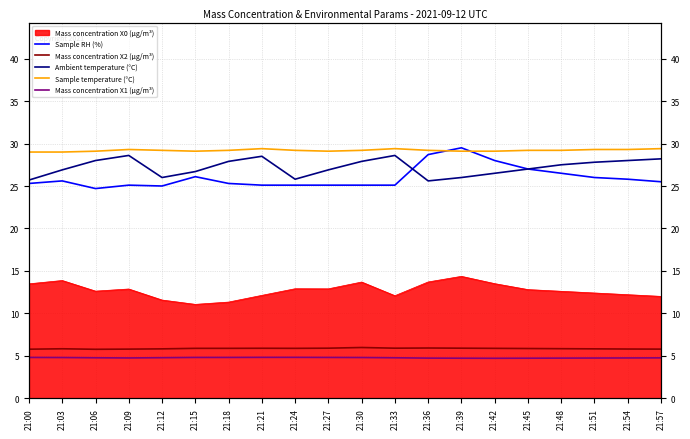

How many lines are shown in the chart?

5